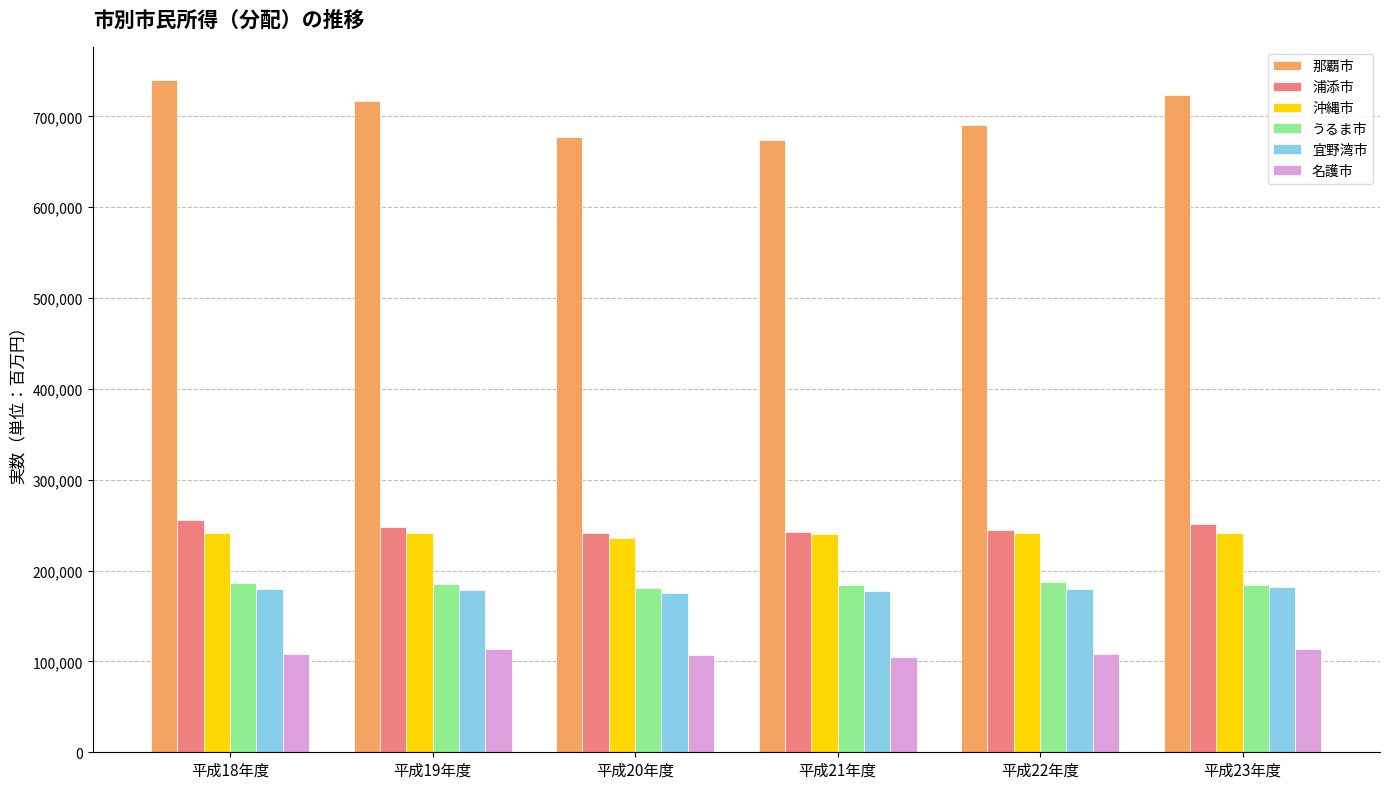

How many bars are there in each group?

6